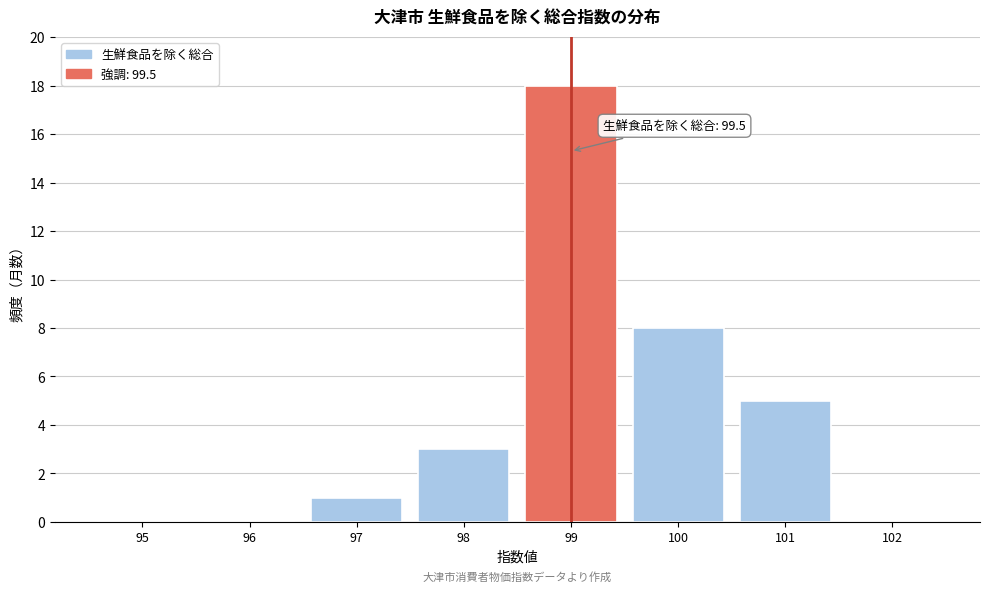

Reading left to right, what are all the values shown in this chart?

95=0	96=0	97=1	98=3	99=18	100=8	101=5	102=0